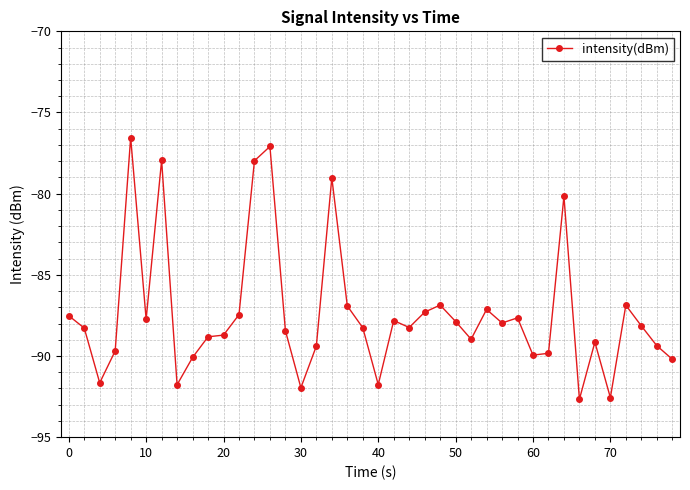

What is the difference between the maximum and minimum values?

16.1